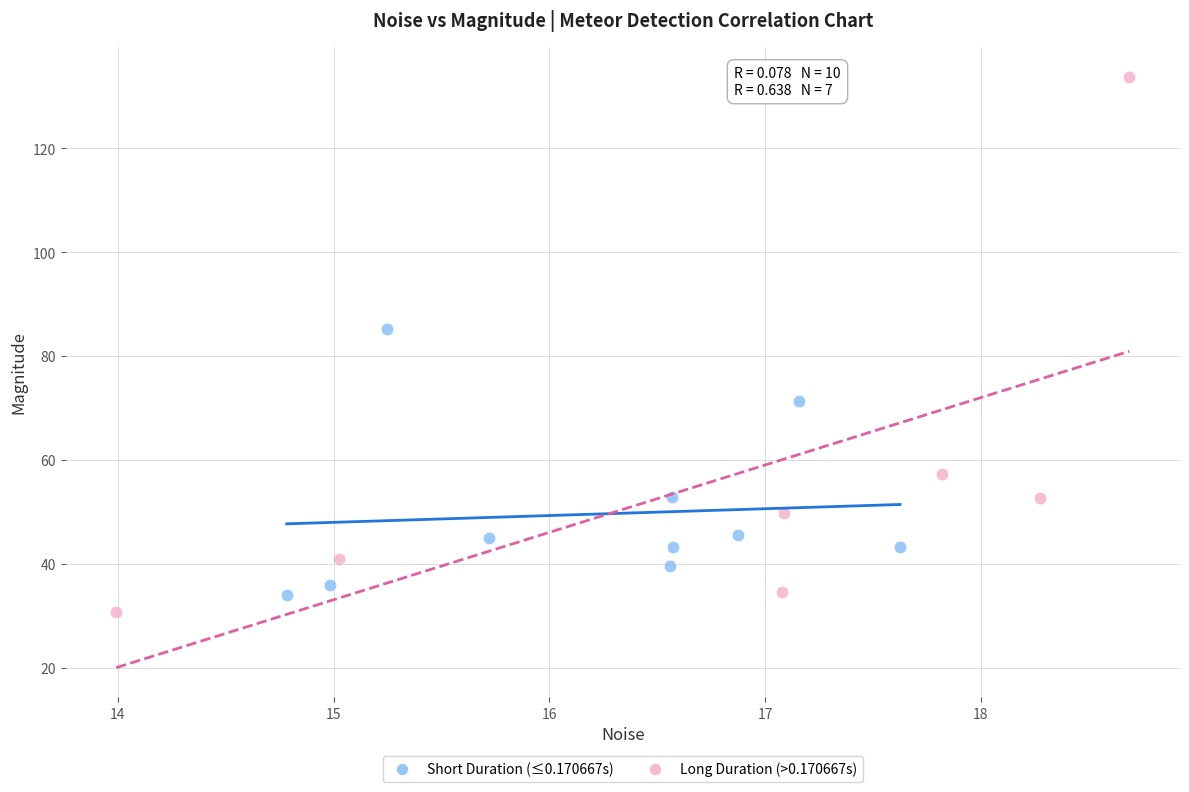

Which series contains the highest Y value?

Long Duration (>0.170667s)